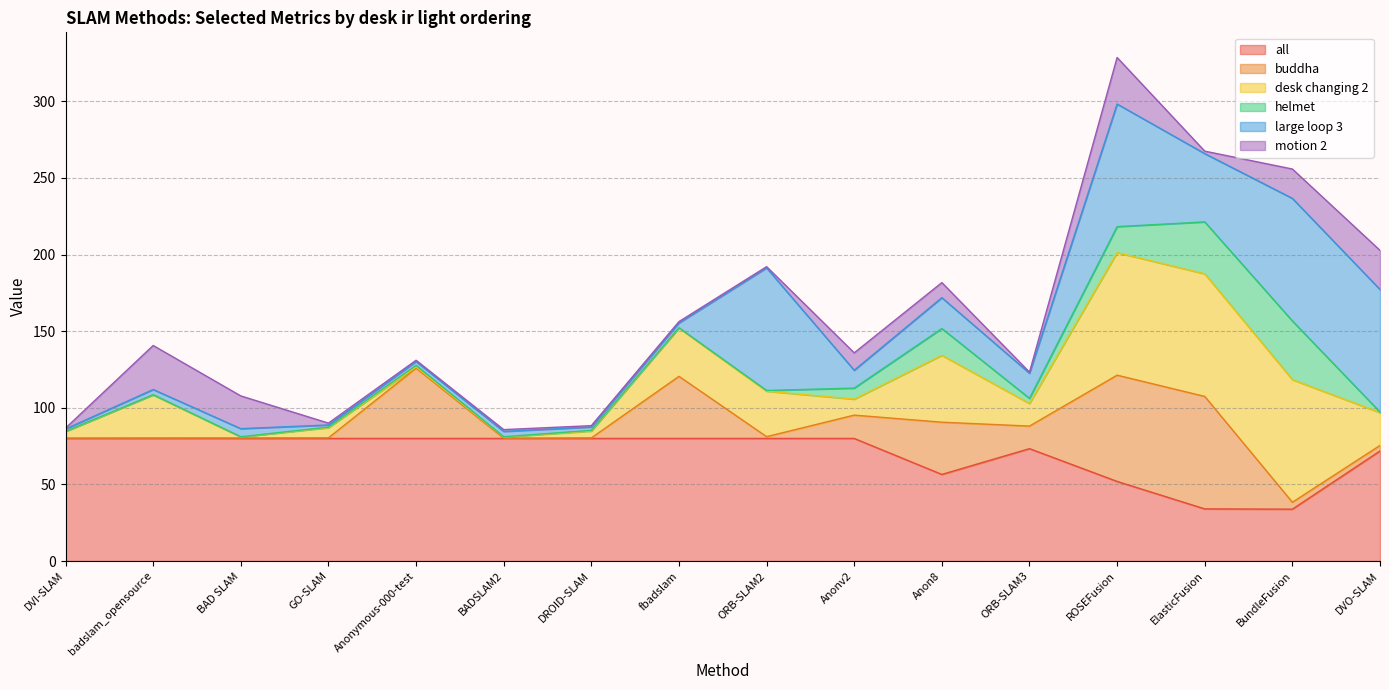

List the series in order of their peak value, highest first.

large loop 3, all, desk changing 2, buddha, helmet, motion 2